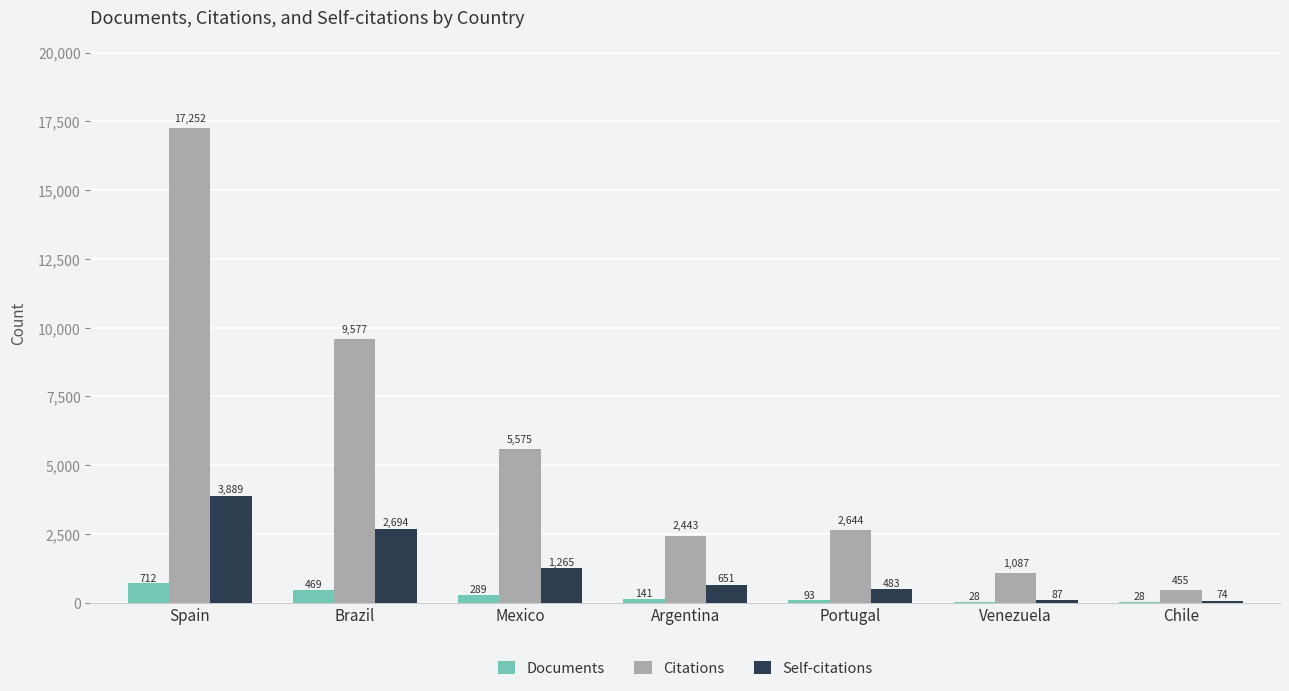

Which category has the highest value in the Citations series?

Spain